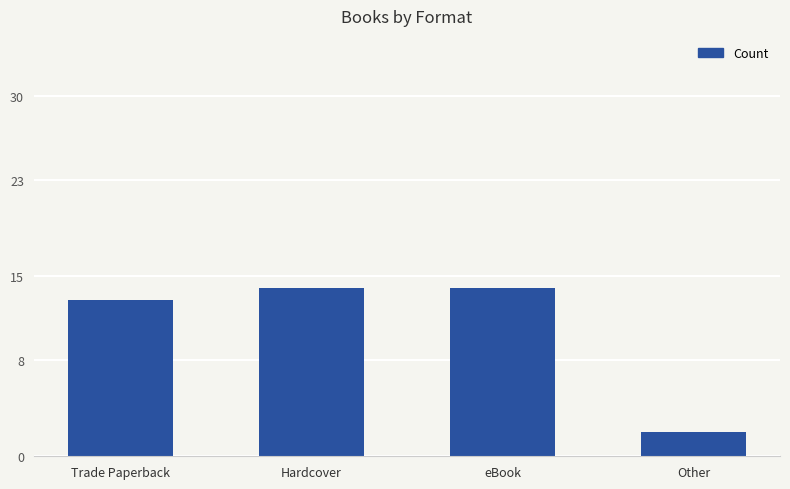

What position from the right is Hardcover?

3